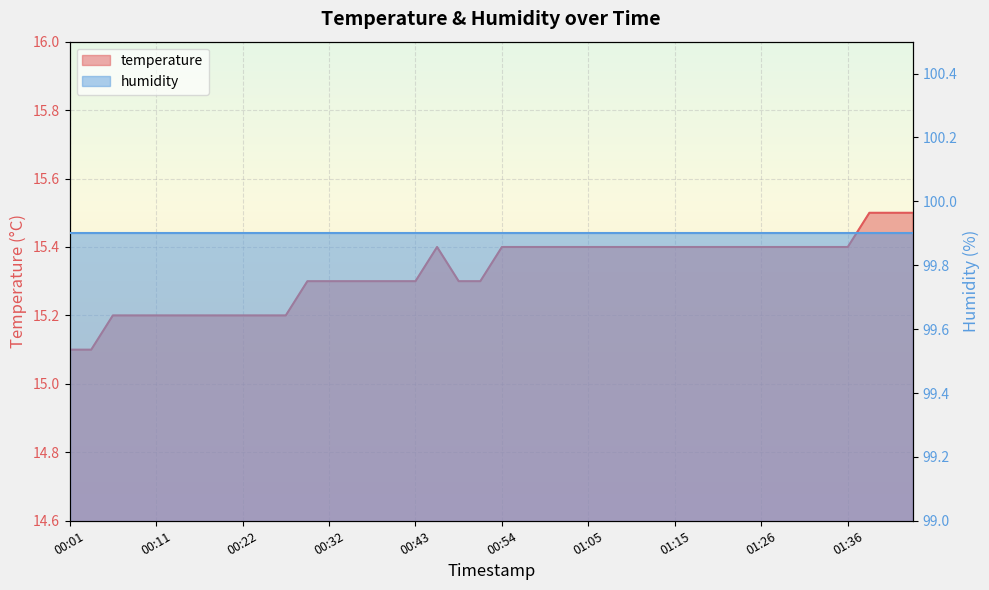

Where is the data nearest to the value 15?

00:01